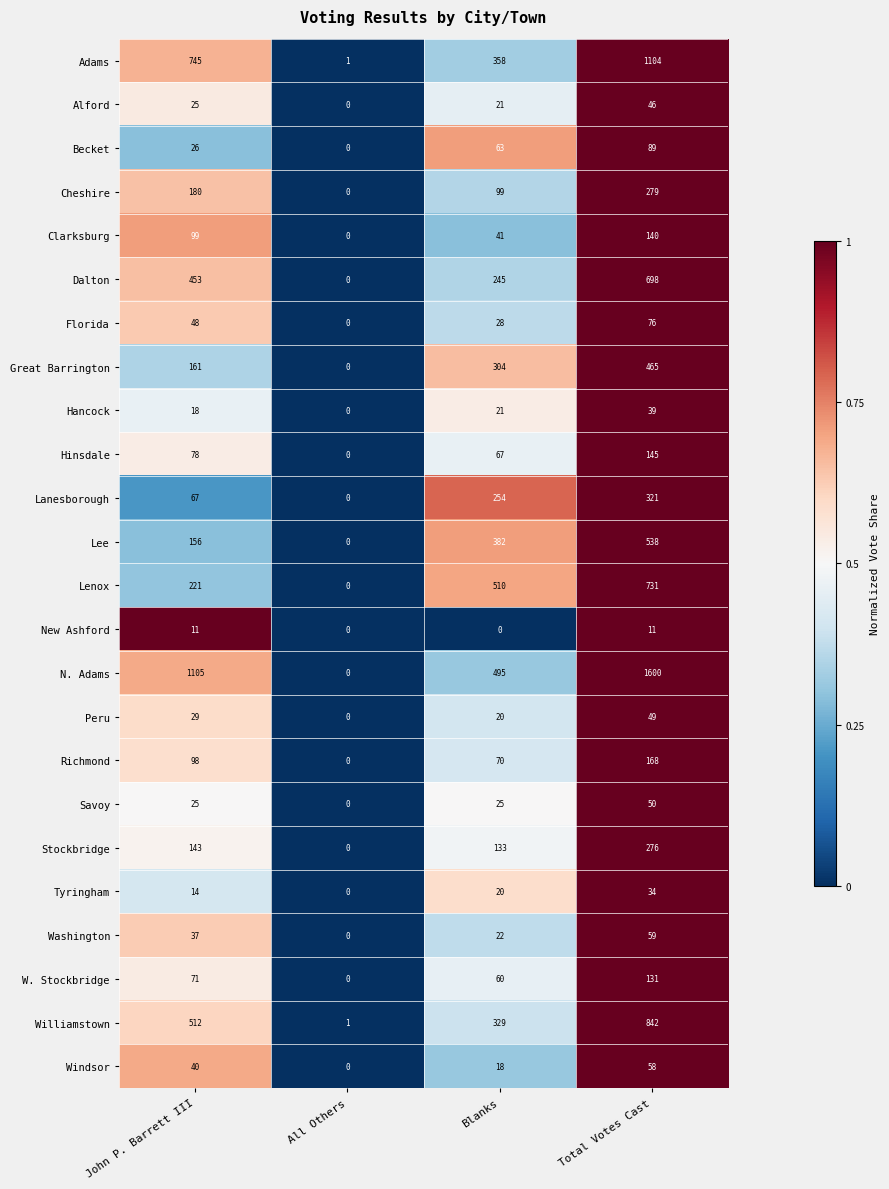

Count the Lee values in the range 156 to 538.

3